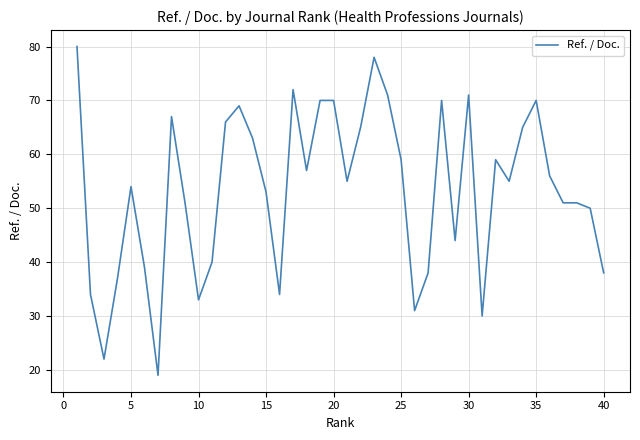

What is the maximum value shown in the chart?

80